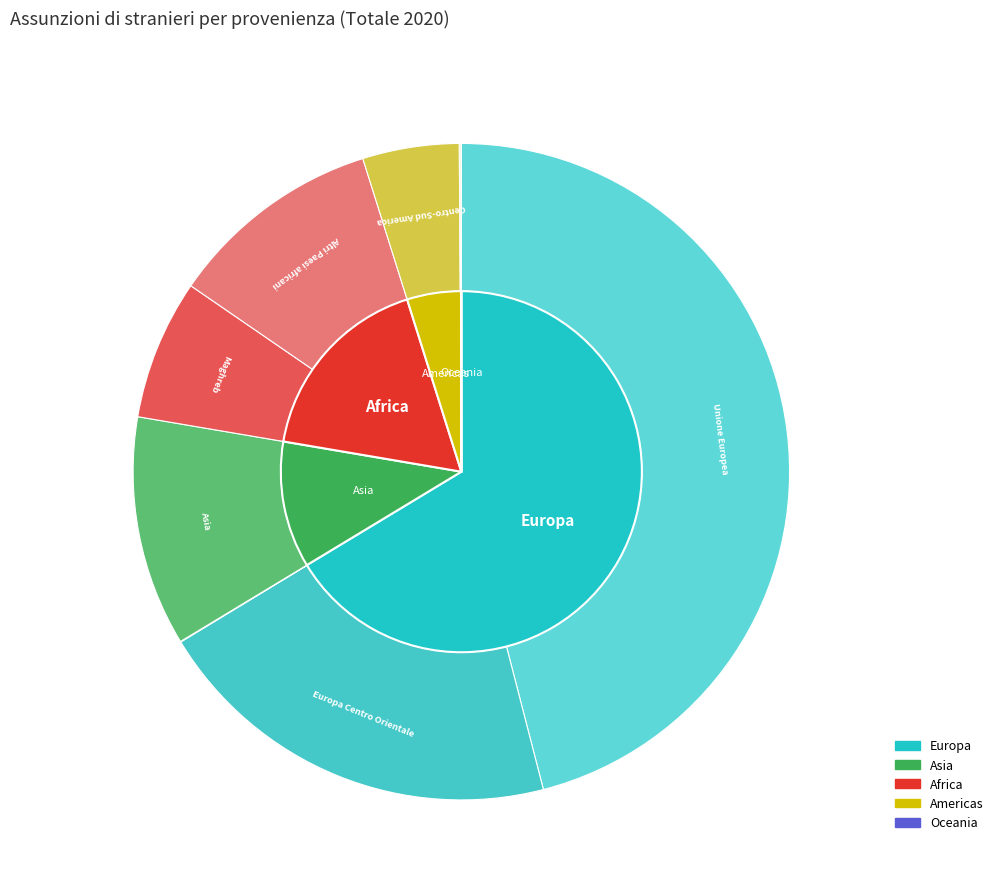

Rank the categories by value from lowest to highest.

Oceania, Altri Paesi europei, Nord America, Centro-Sud America, Maghreb, Altri Paesi africani, Asia, Europa Centro Orientale, Unione Europea